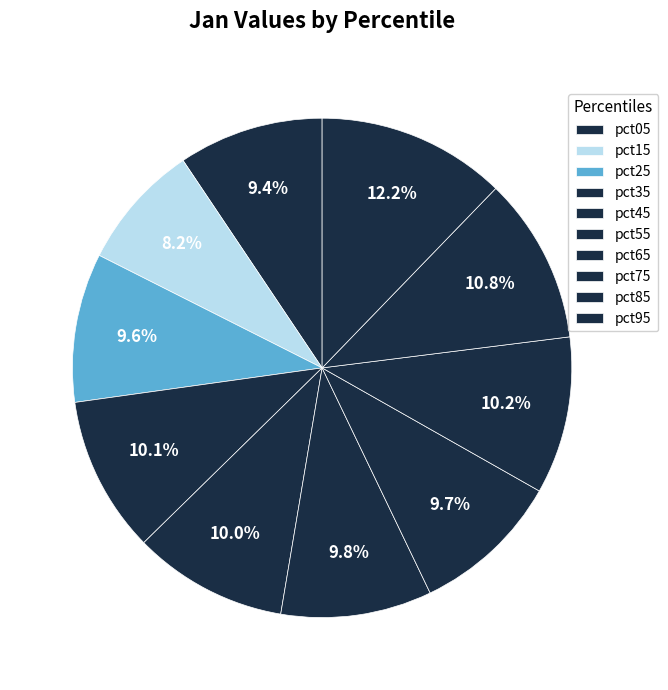

How many segments does this pie chart have?

10